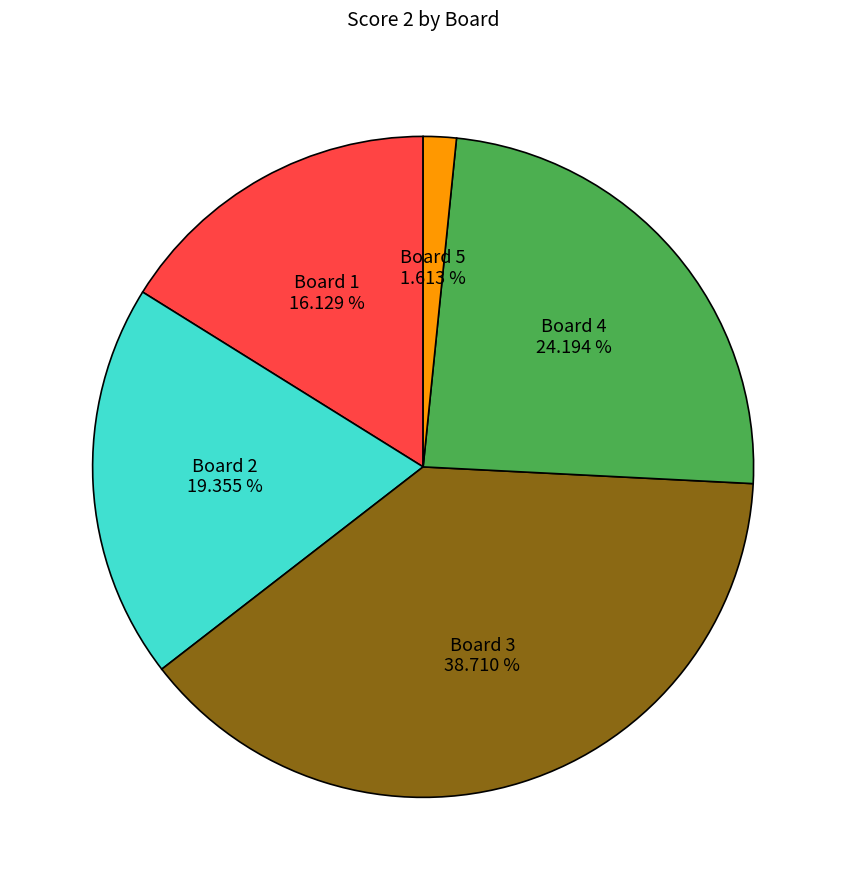

How many slices are in this pie chart?

5